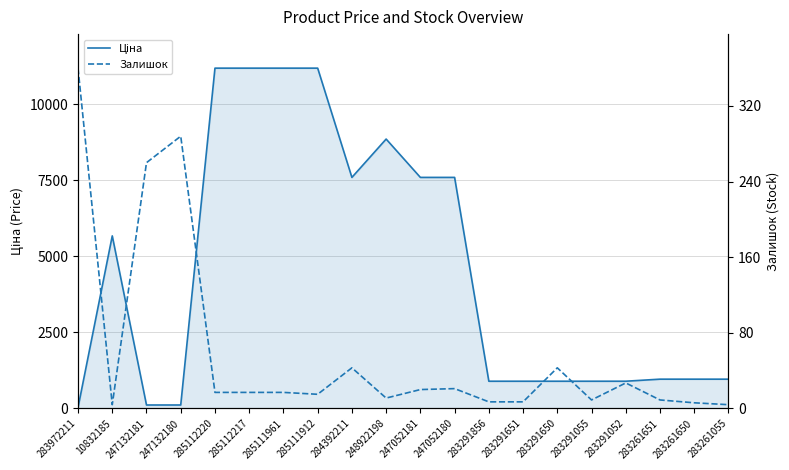

Reading left to right, extract all data points from this chart.

Ціна: 32.0	5673.8	114.1	114.1	11188.2	11188.2	11188.2	11188.2	7596.5	8856.7	7596.5	7596.5	895.9	895.9	895.9	895.9	895.9	963.5	963.5	963.5
Залишок: 360.0	4.0	260.0	288.0	17.0	17.0	17.0	15.0	43.0	11.0	20.0	21.0	7.0	7.0	43.0	9.0	27.0	9.0	6.0	4.0